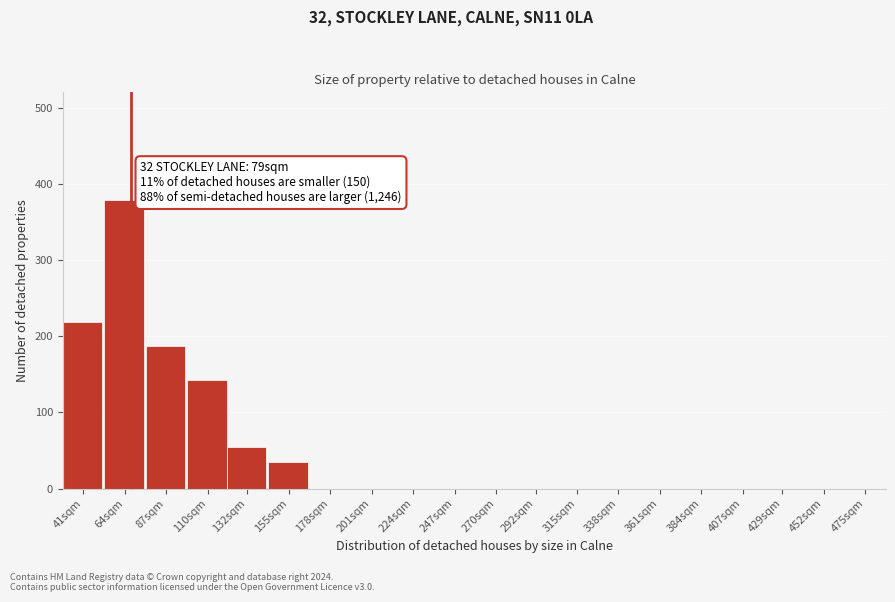

Reading left to right, transcribe all the data shown in this chart.

41sqm=218	64sqm=379	87sqm=187	110sqm=142	132sqm=54	155sqm=35	178sqm=0	201sqm=0	224sqm=0	247sqm=0	270sqm=0	292sqm=0	315sqm=0	338sqm=0	361sqm=0	384sqm=0	407sqm=0	429sqm=0	452sqm=0	475sqm=0